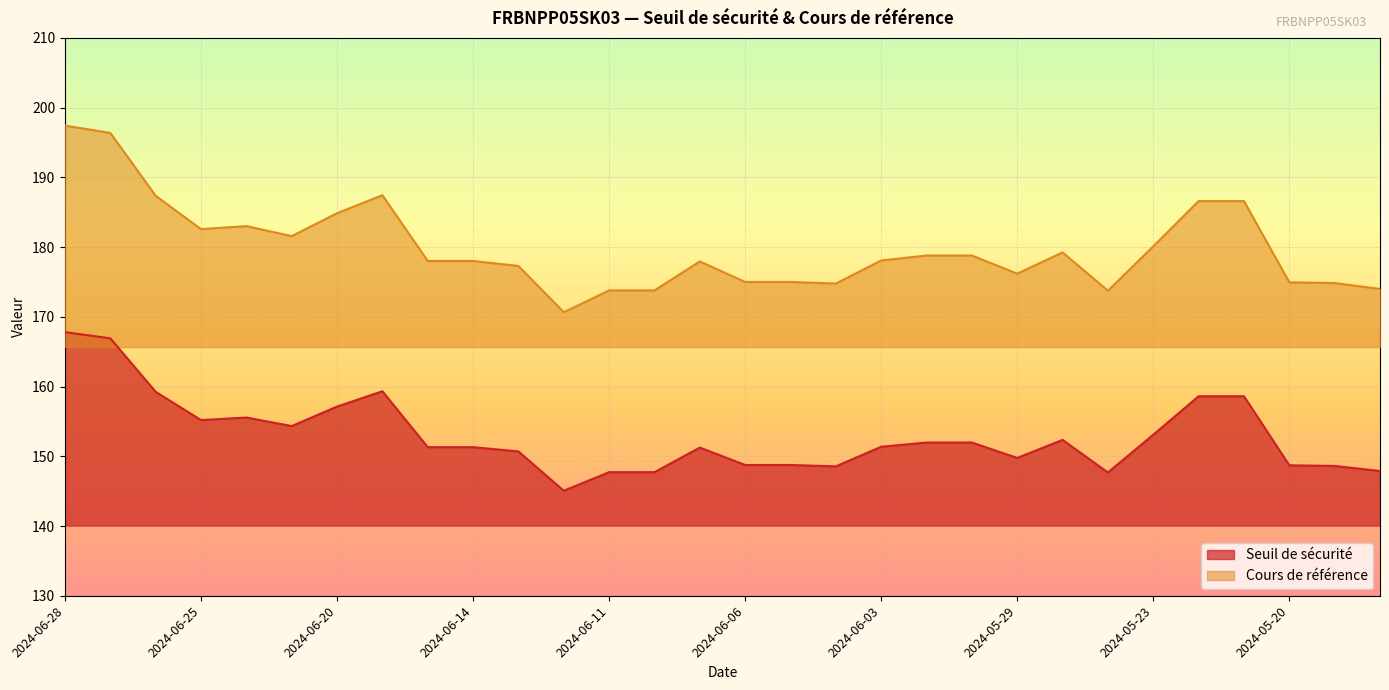

What is the value of the Seuil de sécurité point at the 12th from the left?

145.1